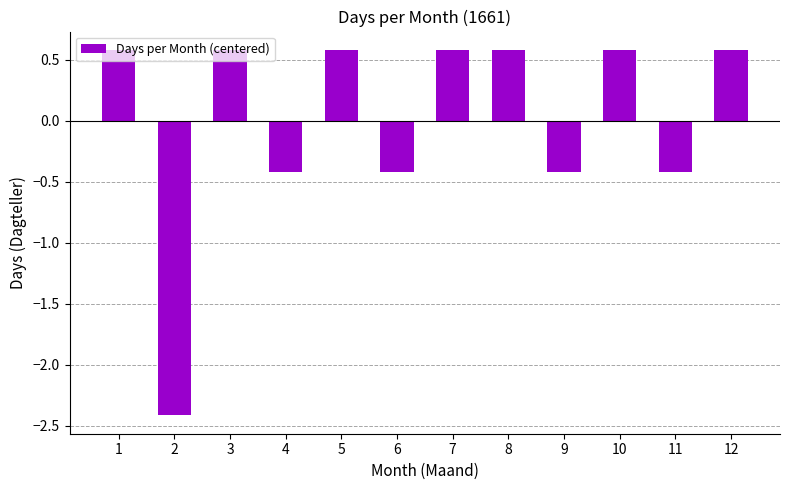

The value at 2 is -3.3. True or false?

False